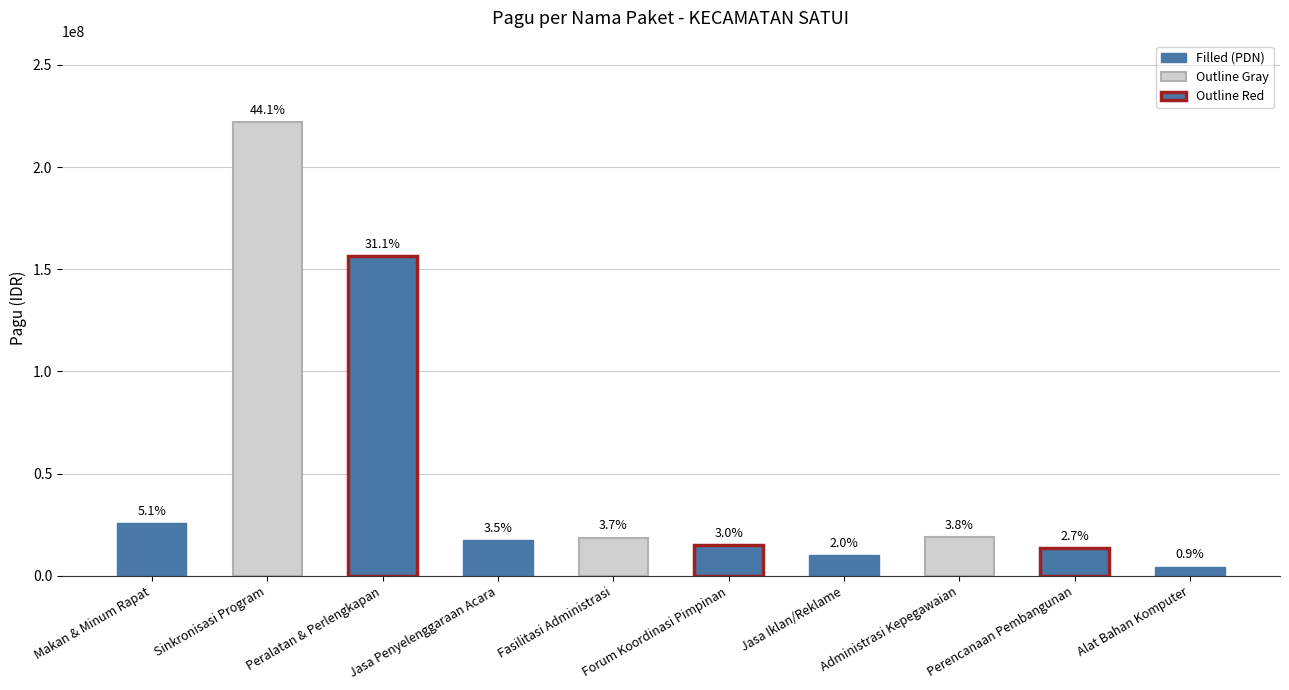

How many bars are there in total?

10